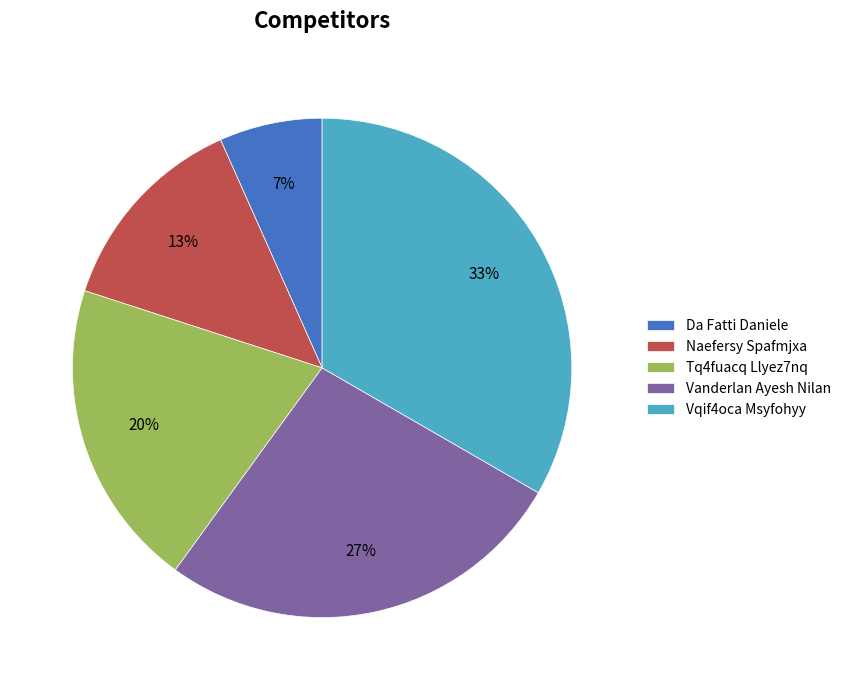

Is there any slice that represents more than half of the pie?

No